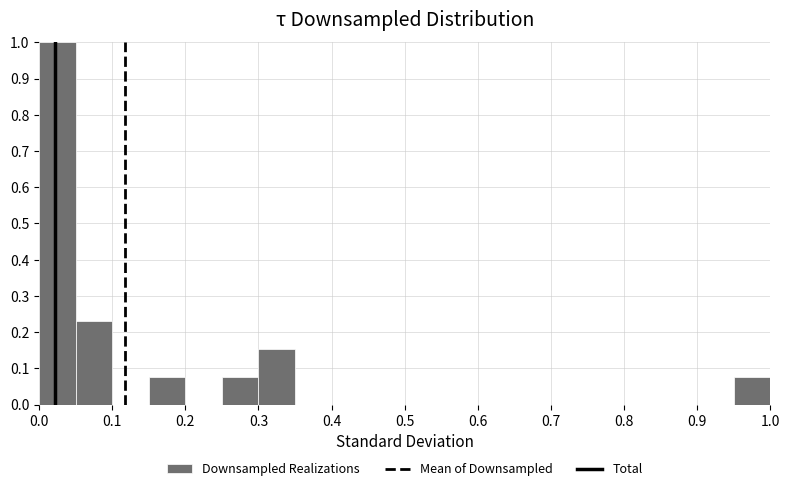

How tall is the bar that spans 0.05 to 0.10 on the x-axis? The values are not printed on the chart, so give them approximately, as read against the axis.

0.23